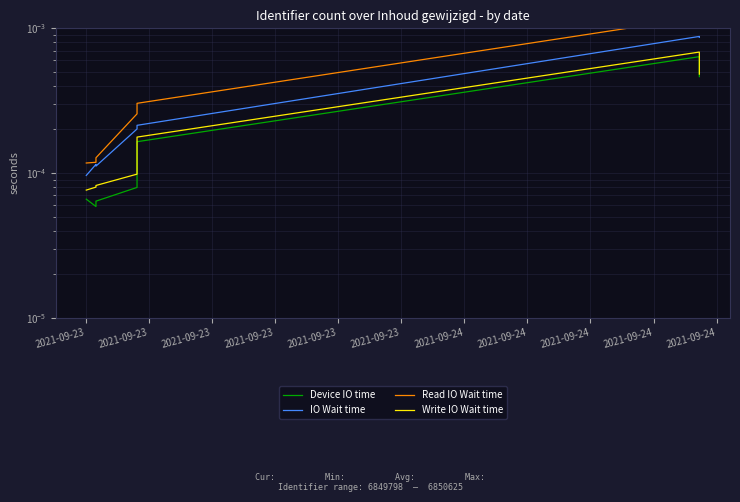

Count the number of categories in the chart.

7